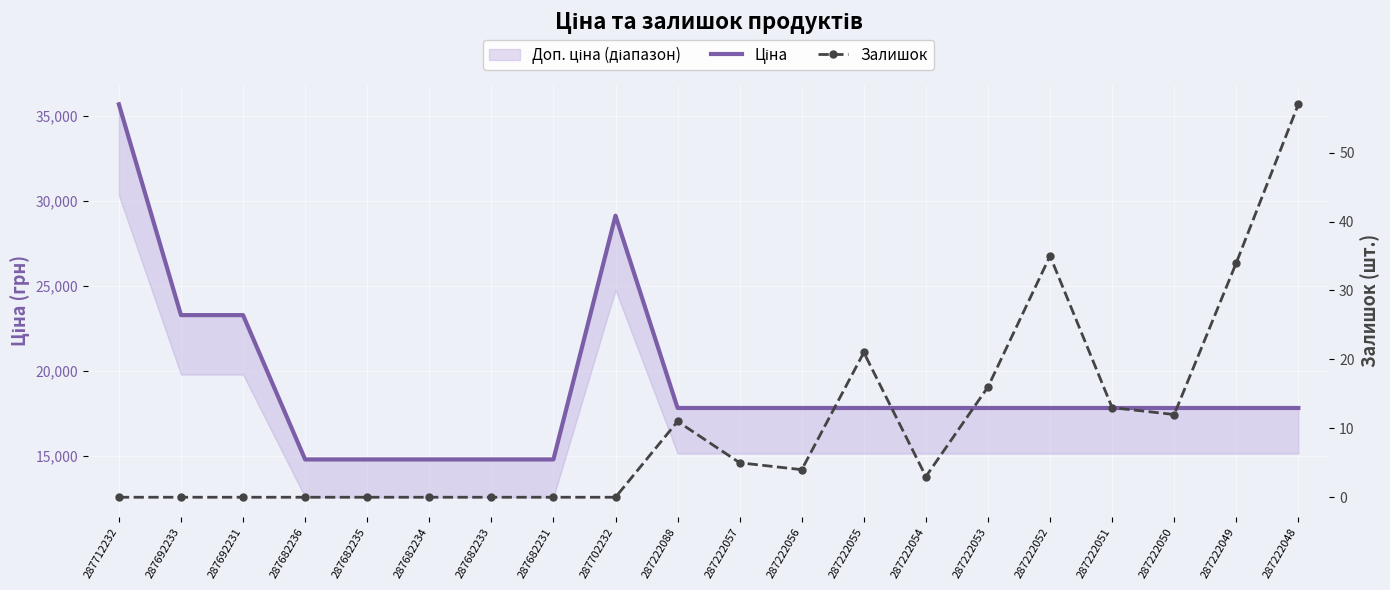

What is the sum of all Ціна values?

381387.2